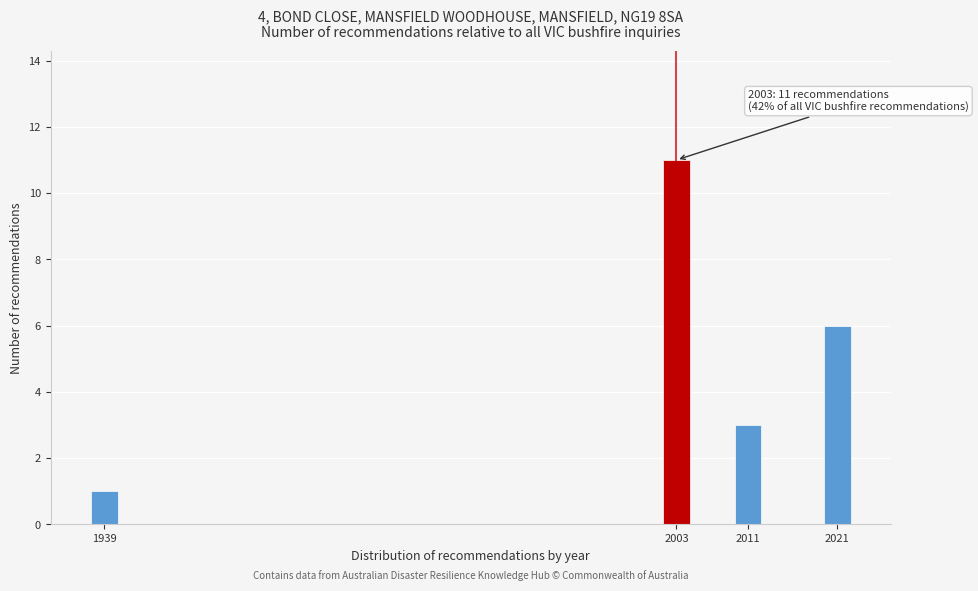

Reading left to right, transcribe all the data shown in this chart.

1939=1	2003=11	2011=3	2021=6